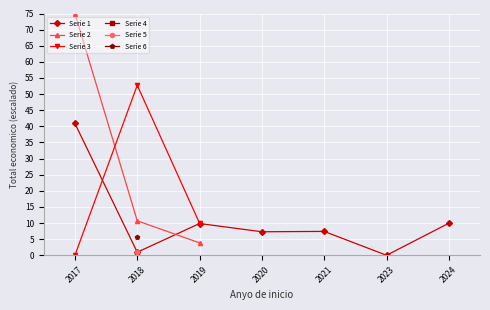

Where is the first local maximum for Serie 3?

2018